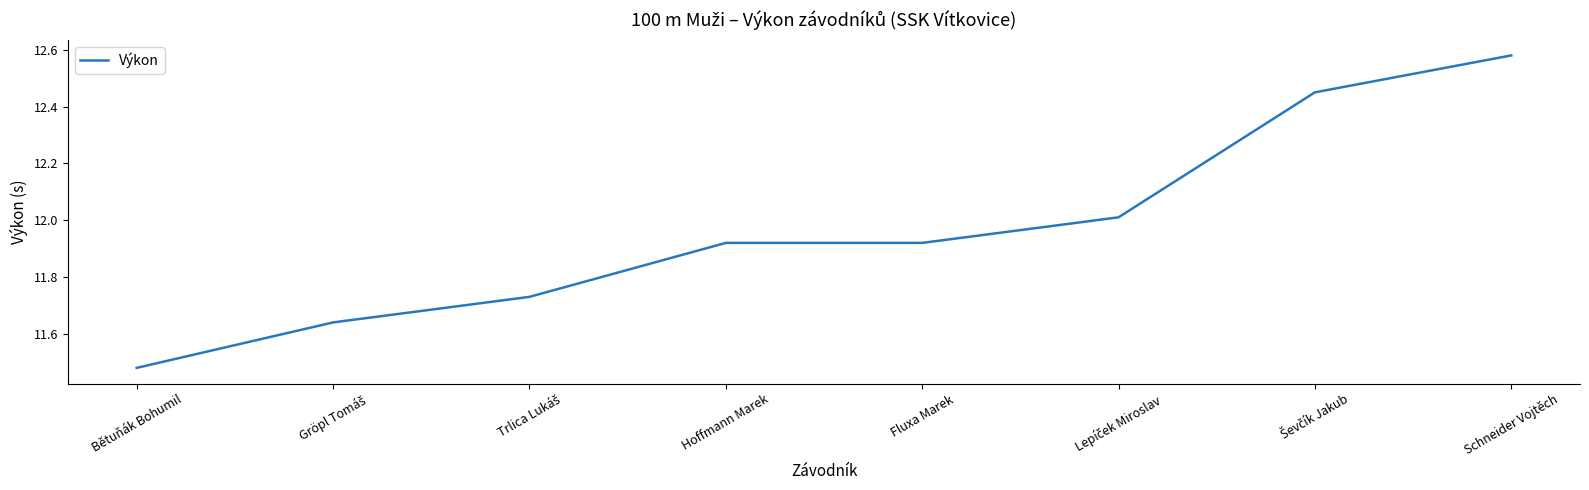

Which category has the highest value across all series?

Schneider Vojtěch